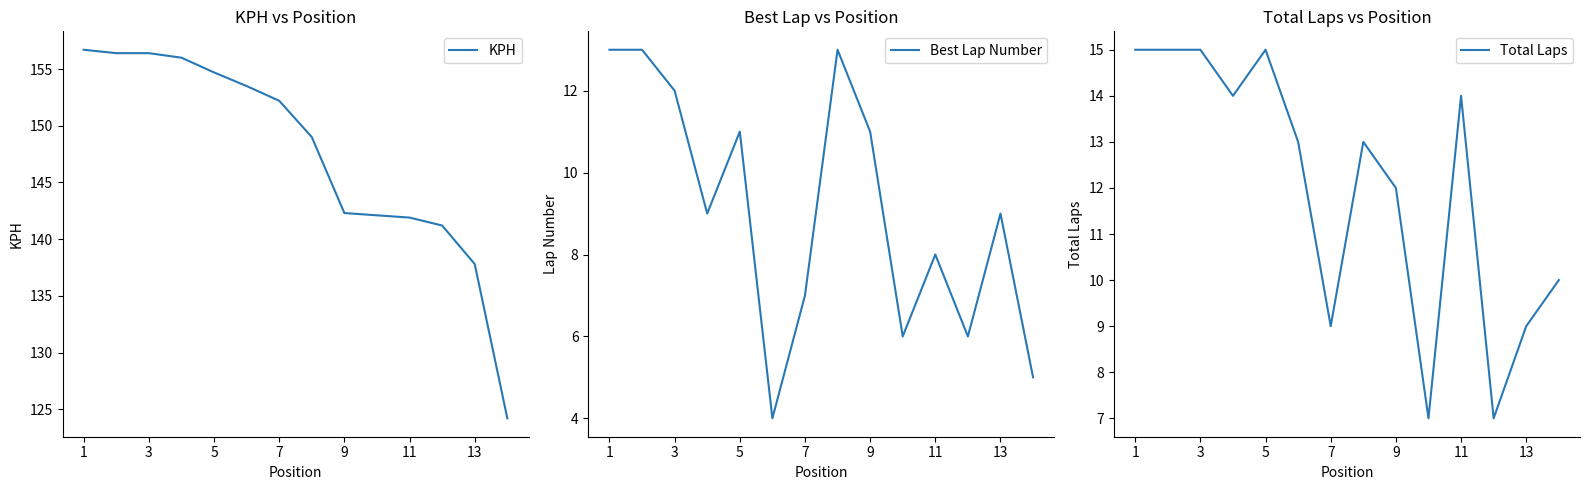

The Best Lap Number series shows 9 at 13. True or false?

True